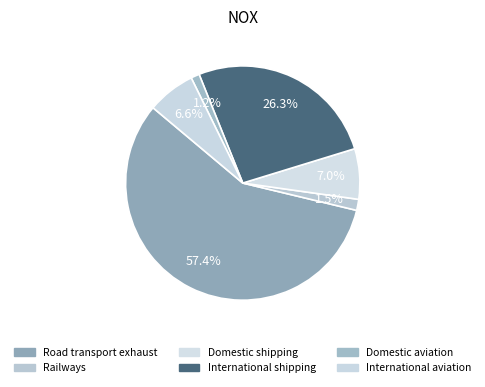

Does Domestic shipping account for over 50% of the chart?

No